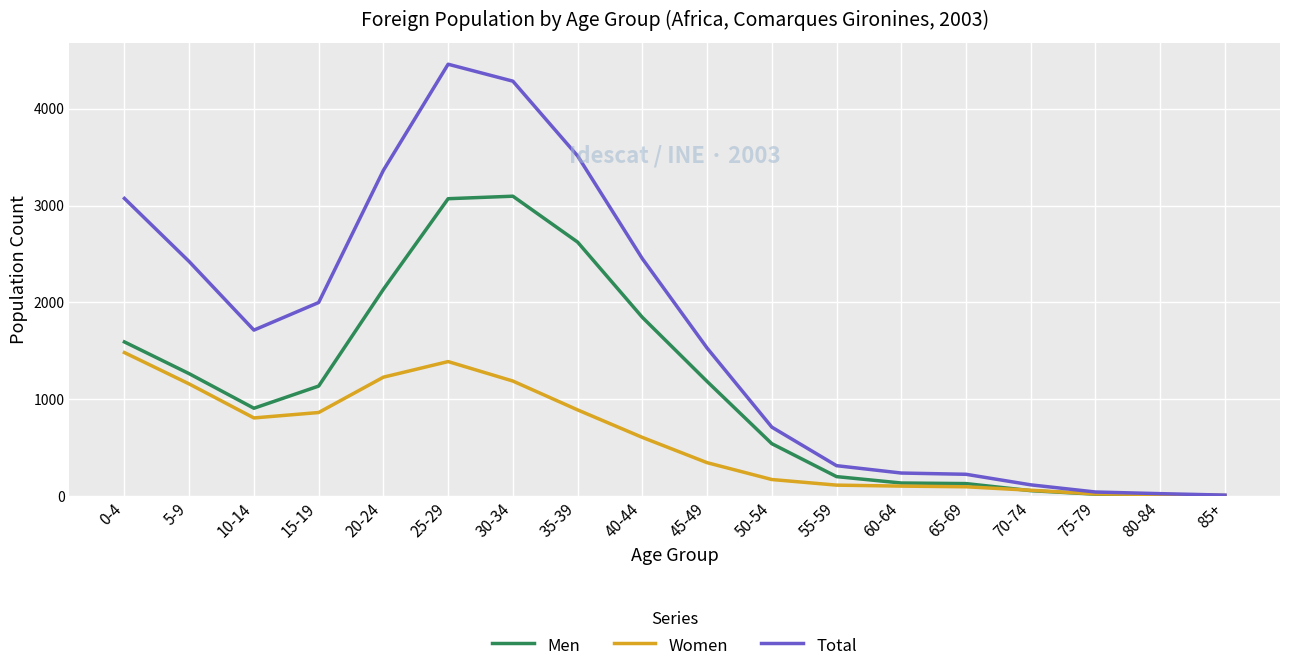

Is the value of Women at 50-54 greater than the value of Total at 10-14?

No